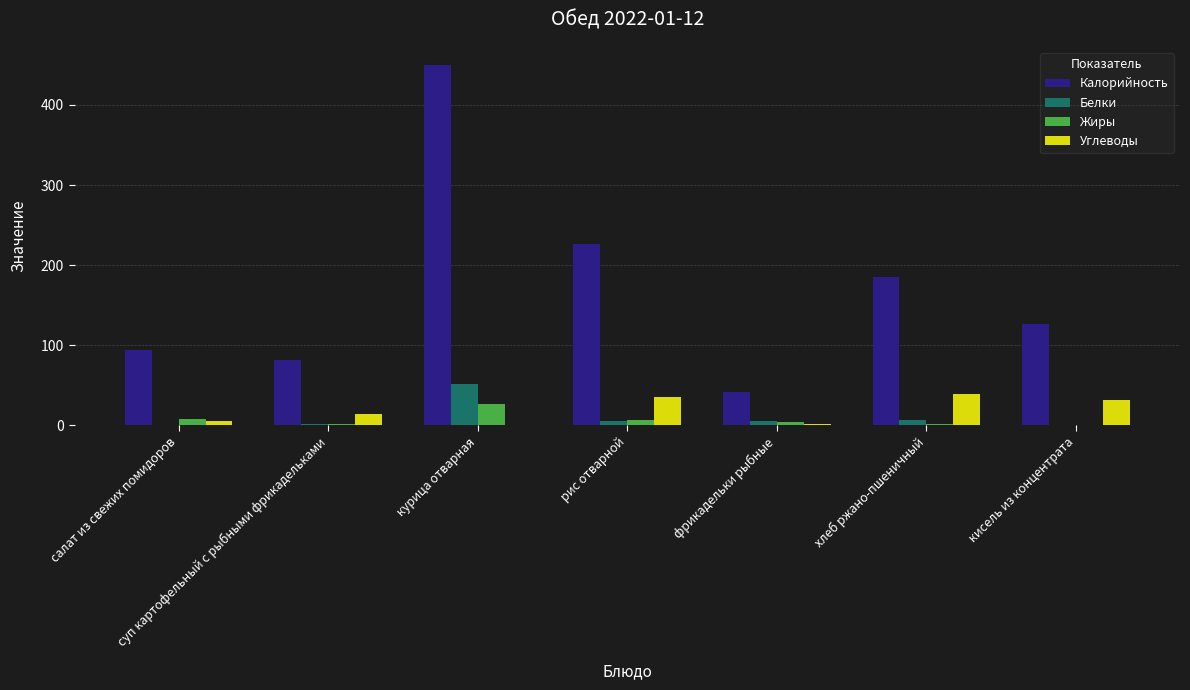

Which series changed the most between салат из свежих помидоров and фрикадельки рыбные?

Калорийность